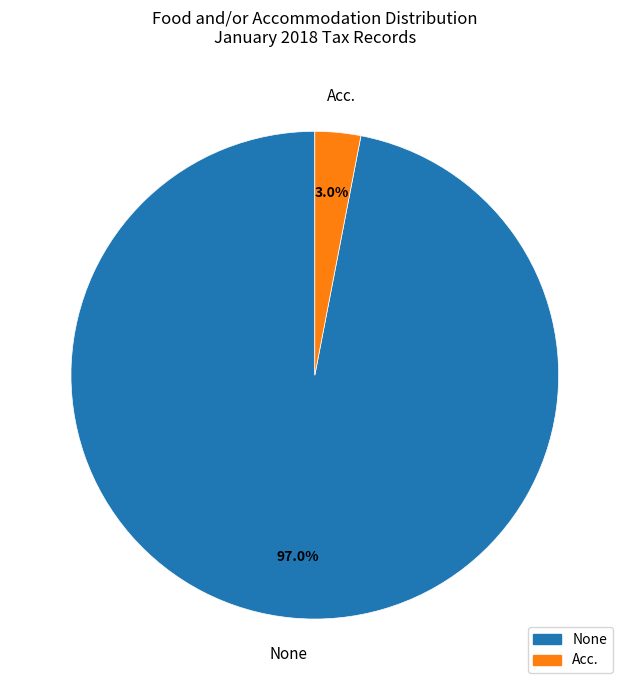

How many segments does this pie chart have?

2